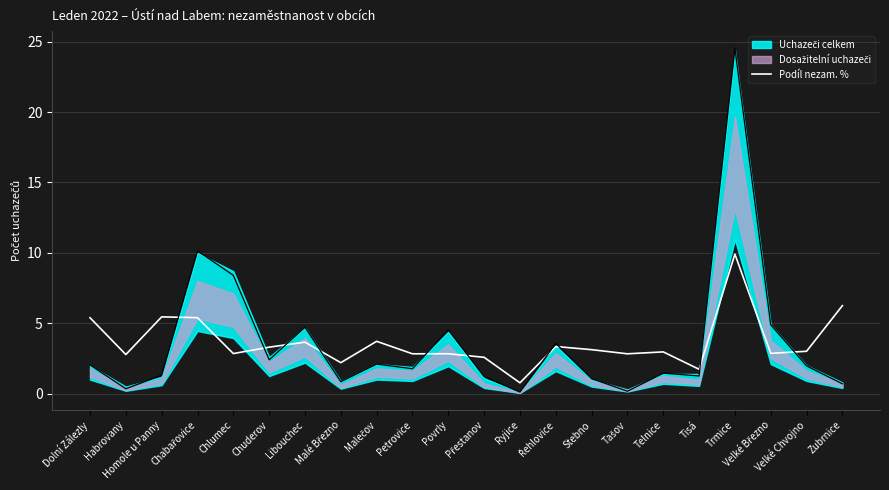

How many lines are shown in the chart?

1